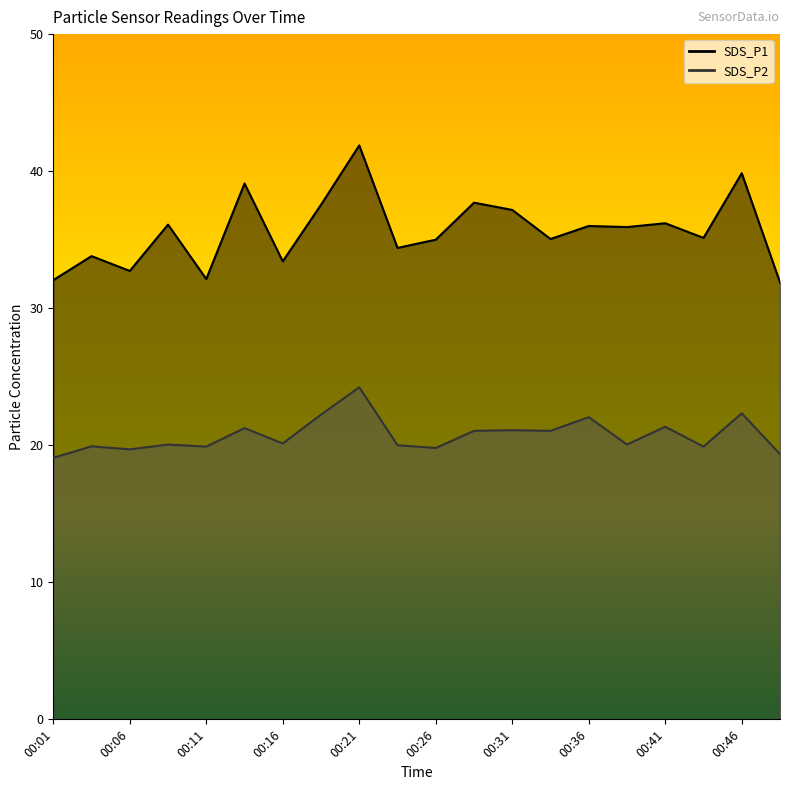

How many data points in SDS_P2 are less than 20?

7